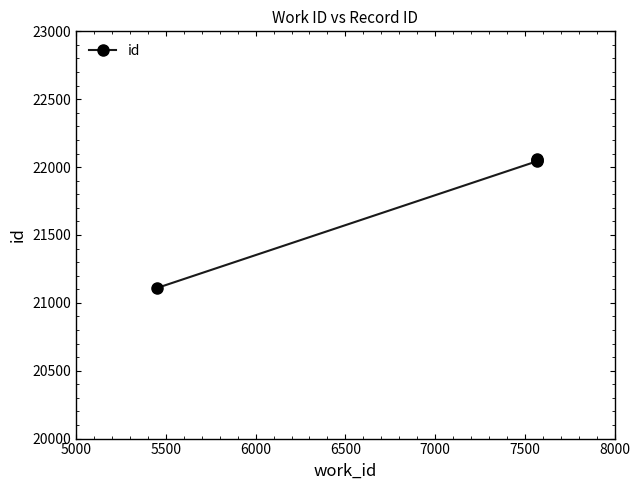

True or false: there are more than 1 points higher than both neighbors.

False